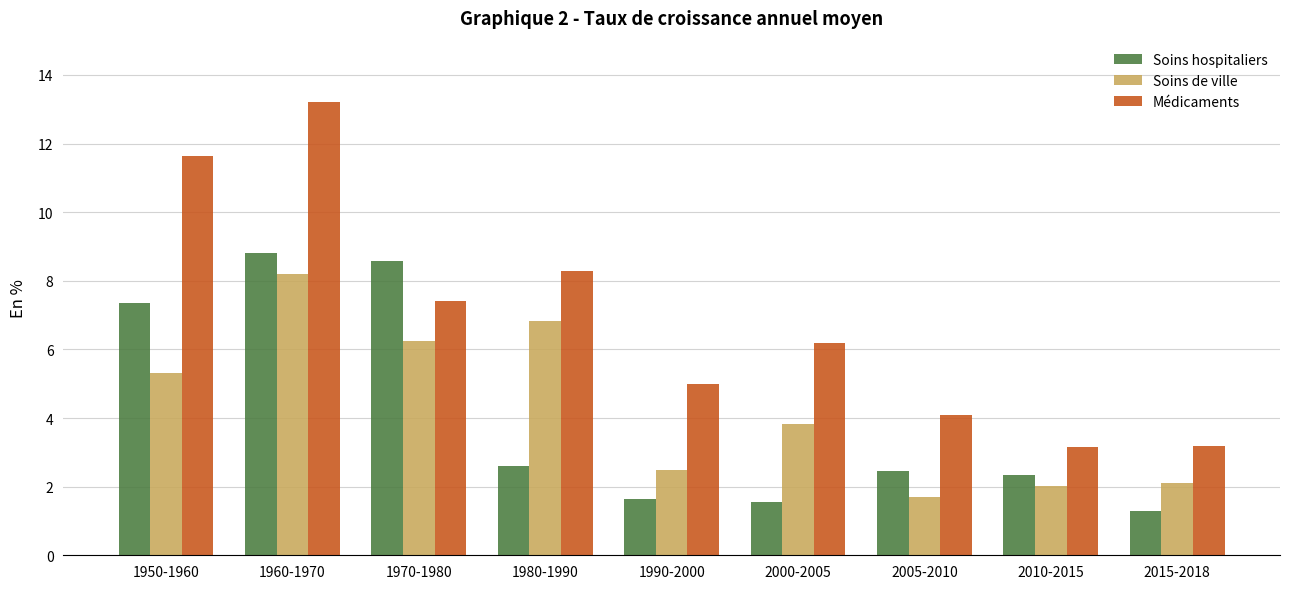

The value of Soins de ville at 2015-2018 is 2.1. True or false?

True